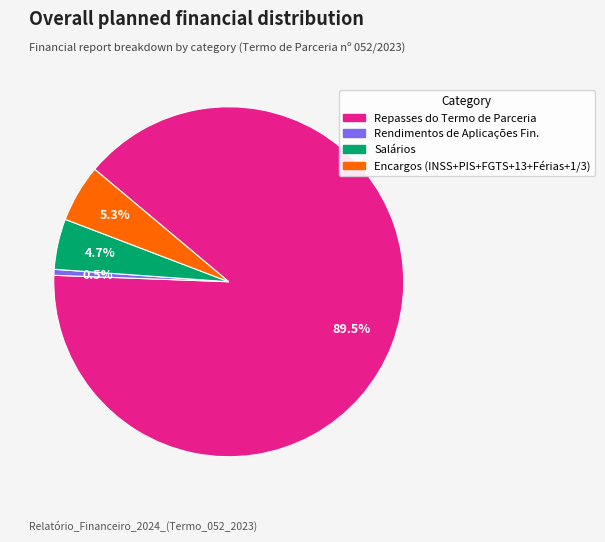

Is it true that Salários is 19% of the pie?

False